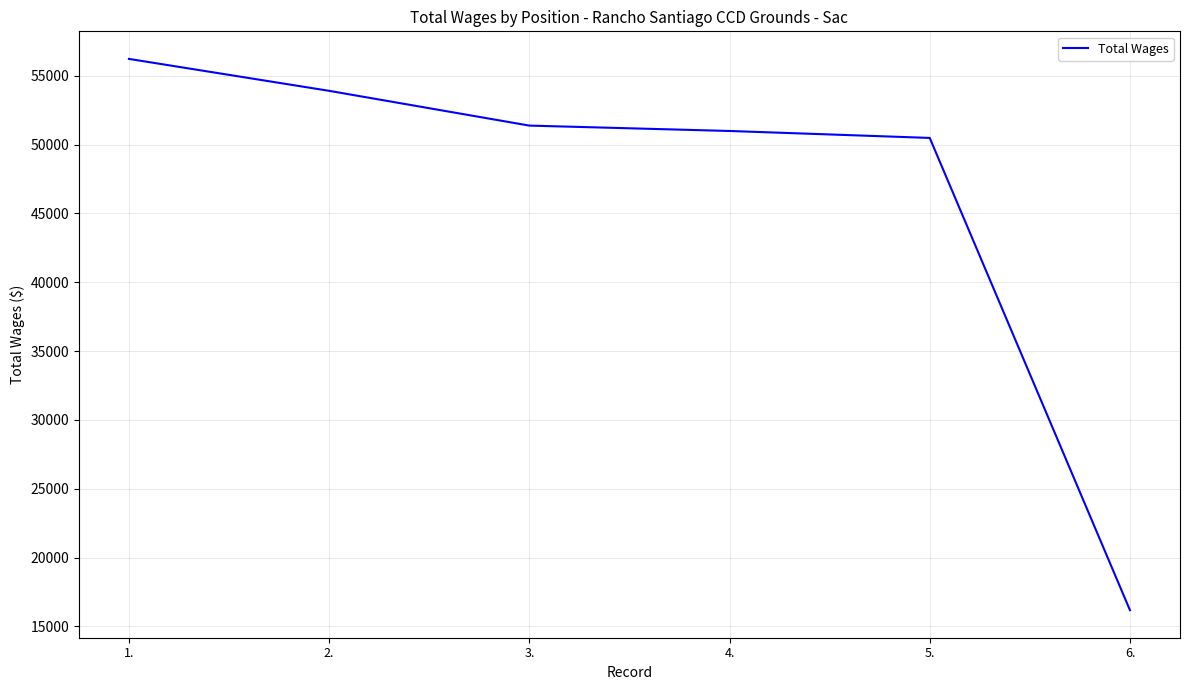

Count the number of categories in the chart.

6